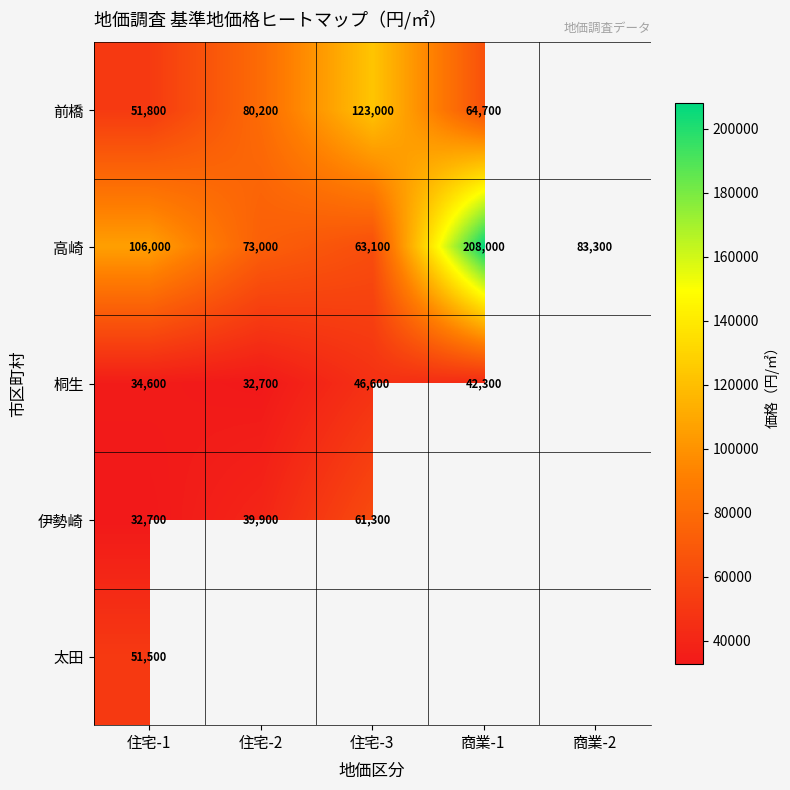

What is the difference between the maximum and minimum values in the 高崎 series?

144900